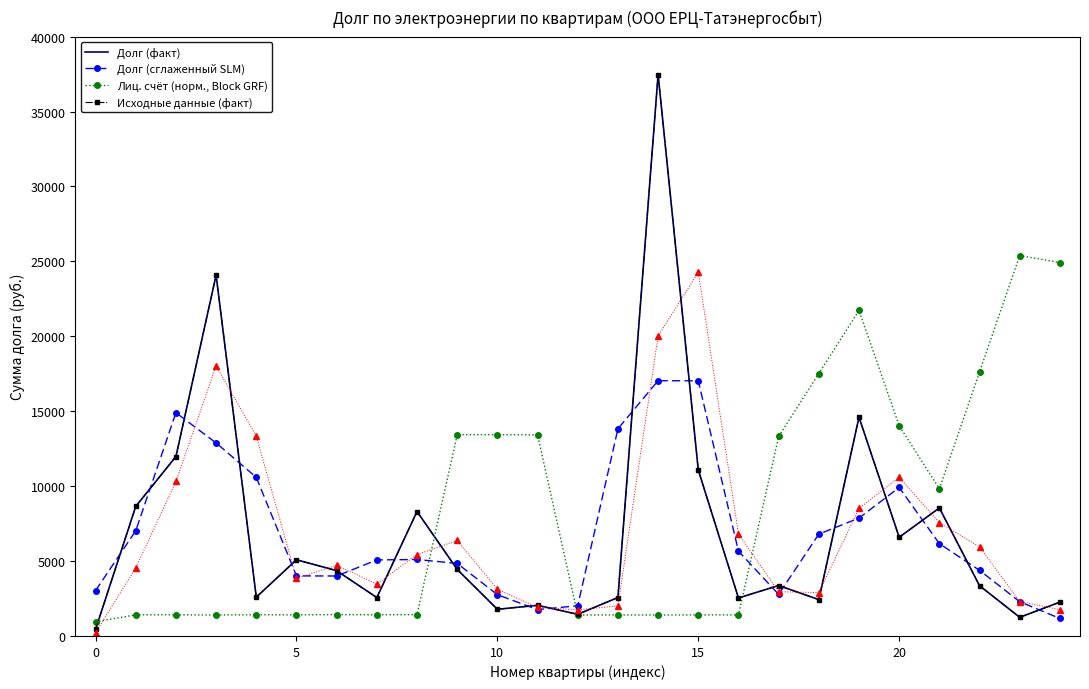

At which category is the sum across all series the highest?

14